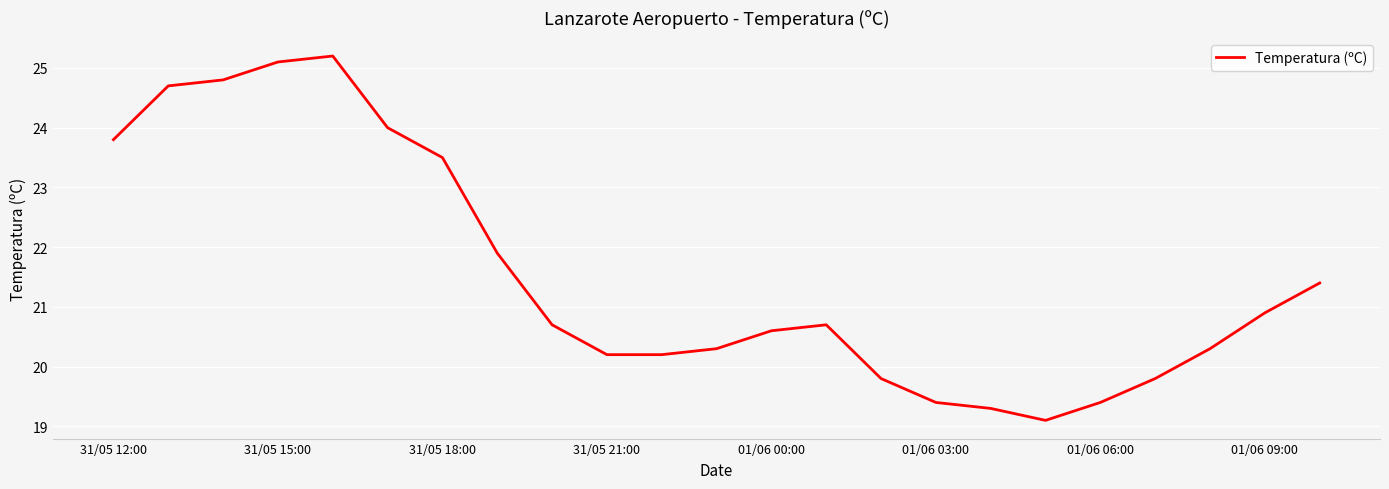

What is the greatest value displayed?

25.2